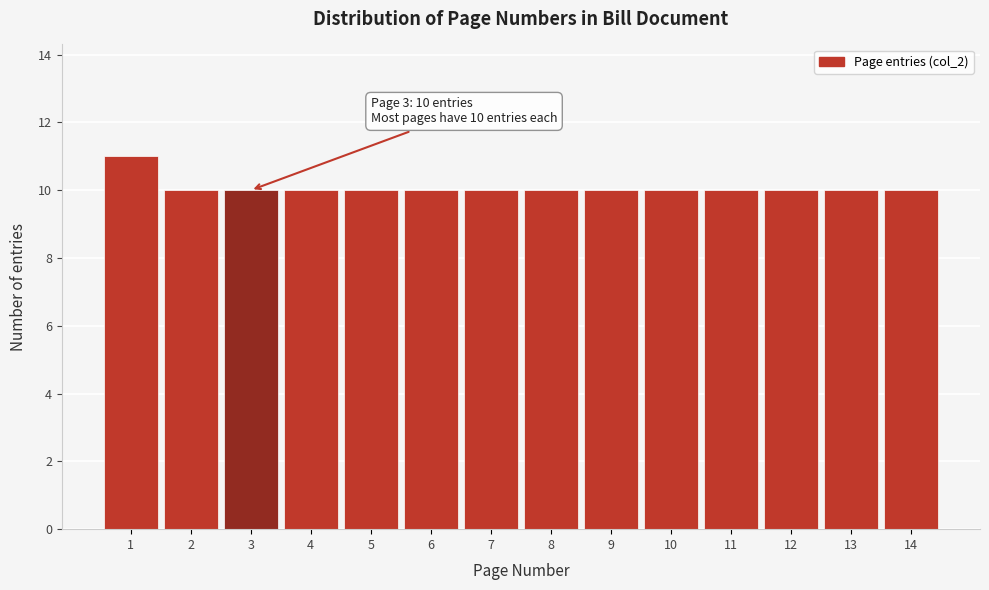

Reading left to right, transcribe all the data shown in this chart.

1=11	2=10	3=10	4=10	5=10	6=10	7=10	8=10	9=10	10=10	11=10	12=10	13=10	14=10